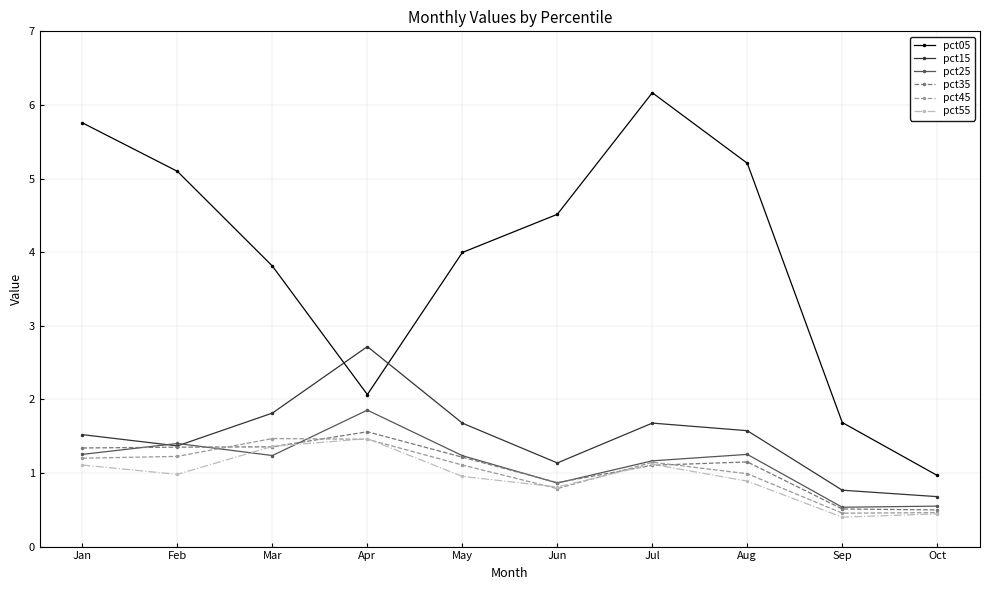

Is this an area chart (filled region under the line)?

No